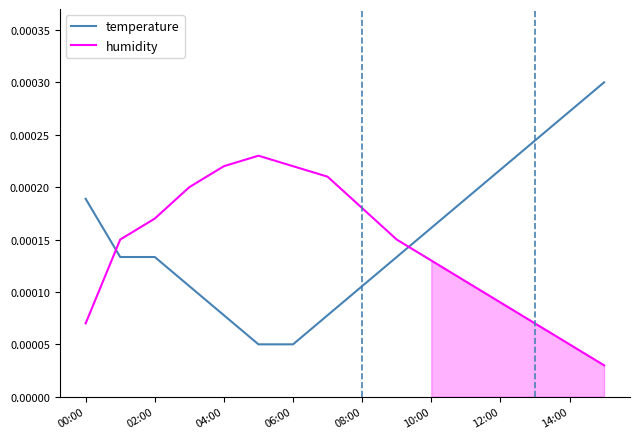

True or false: temperature has a value of 0.0 at 00:00.

False